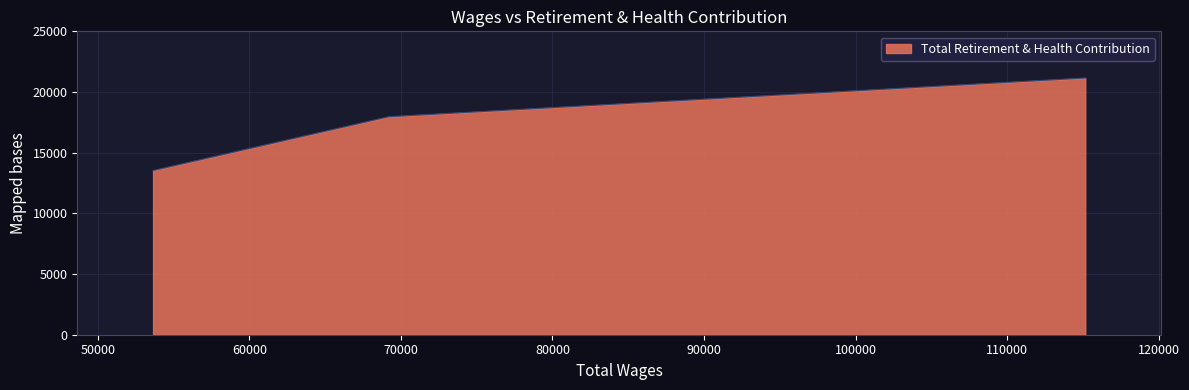

What is the greatest value displayed?

21153